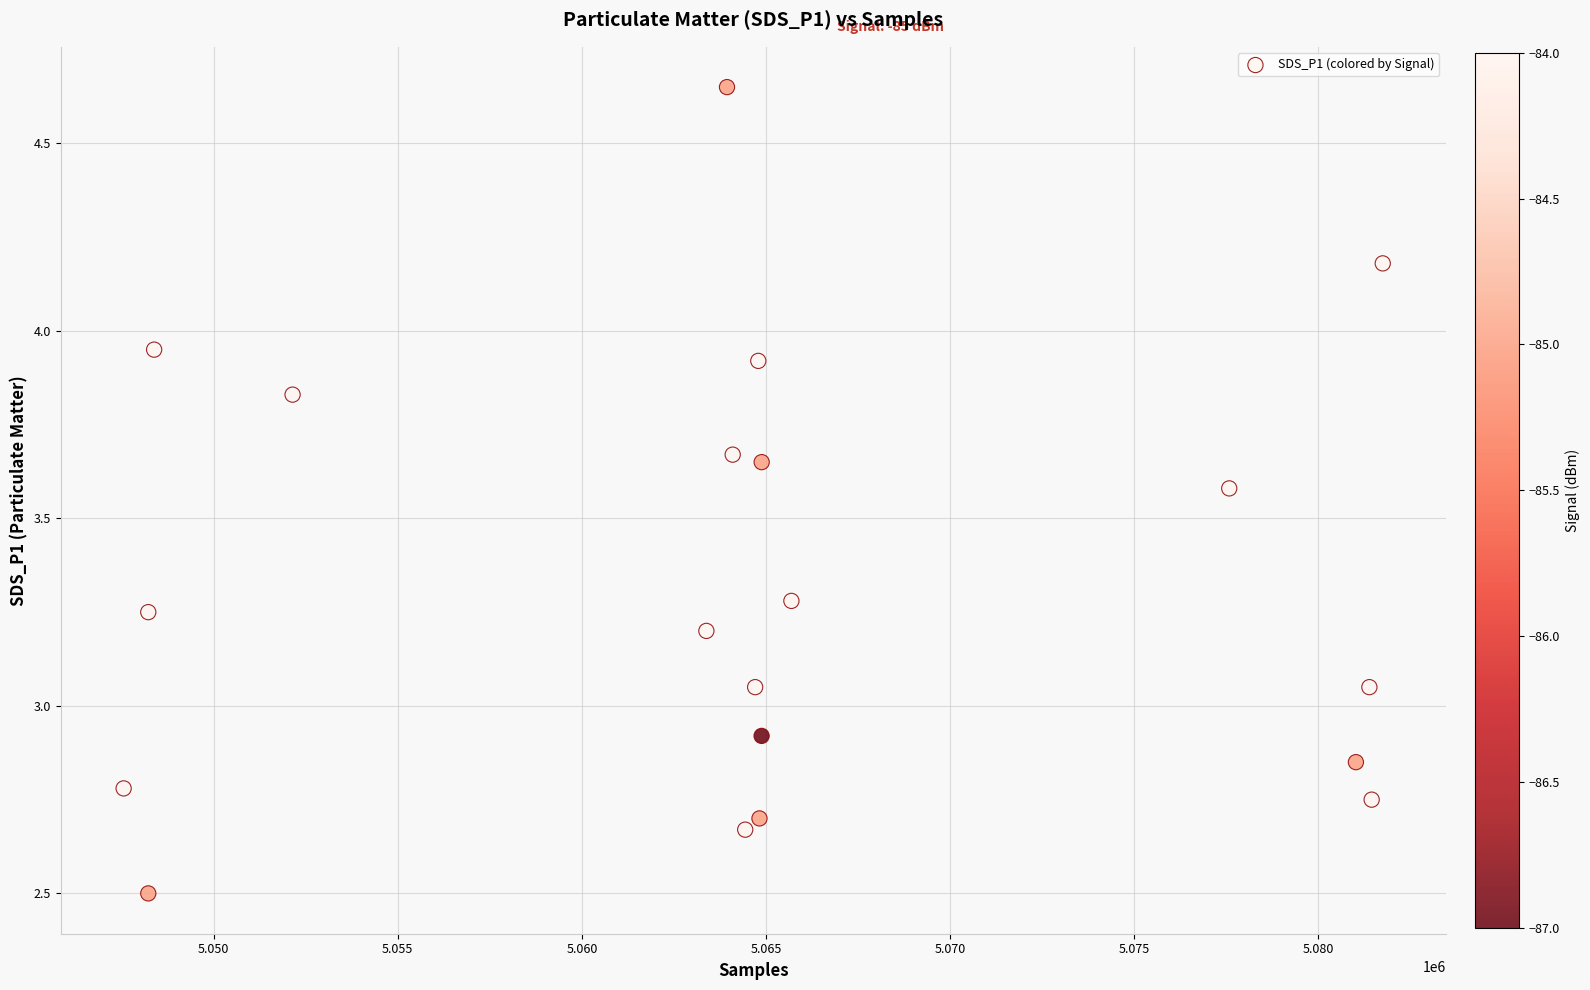

What is the range of X values (max minus min)?

34195.0